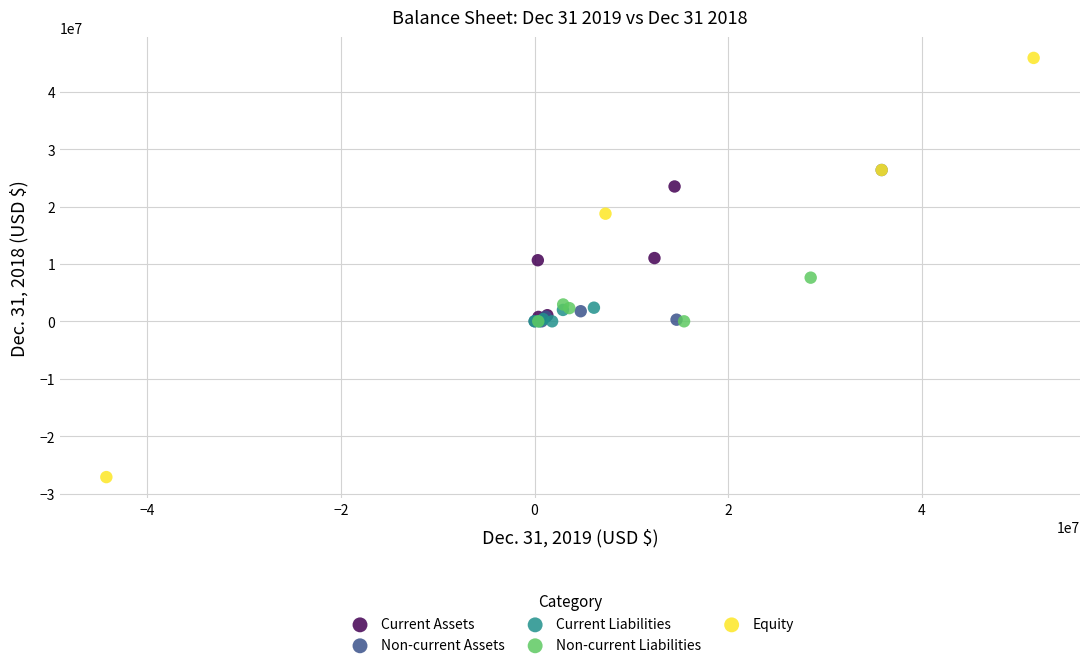

Which series contains the lowest Y value?

Equity